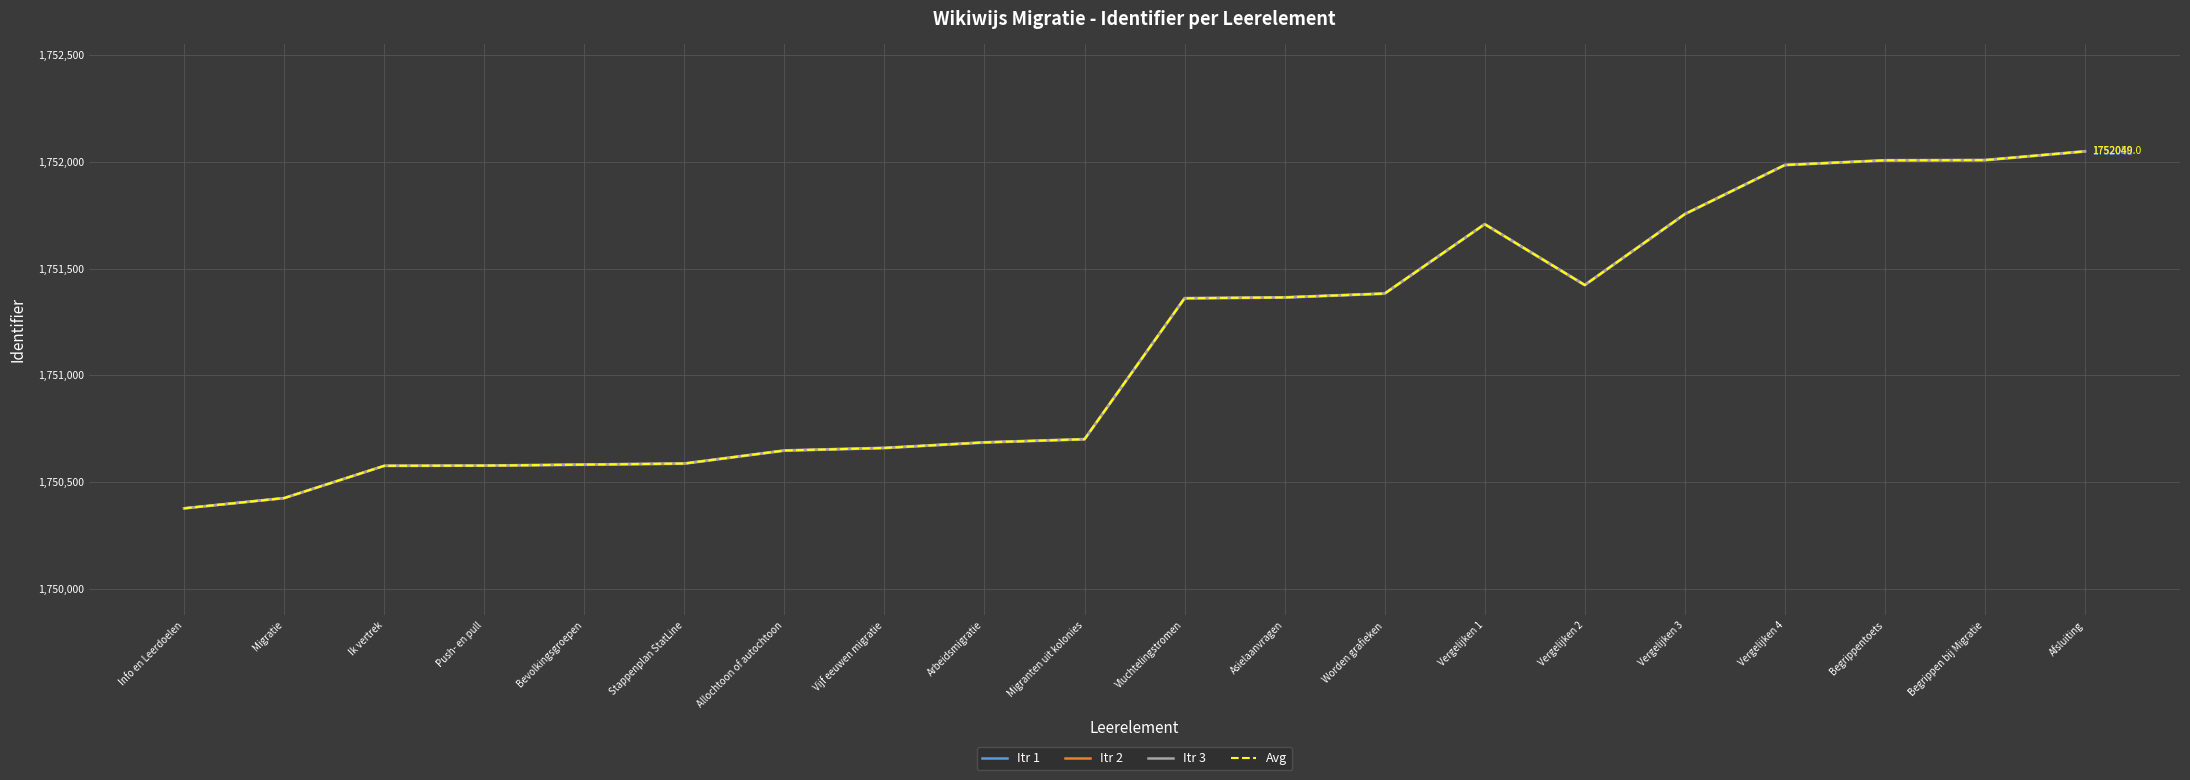

The value of Itr 2 at Ik vertrek is 1194827.8. True or false?

False